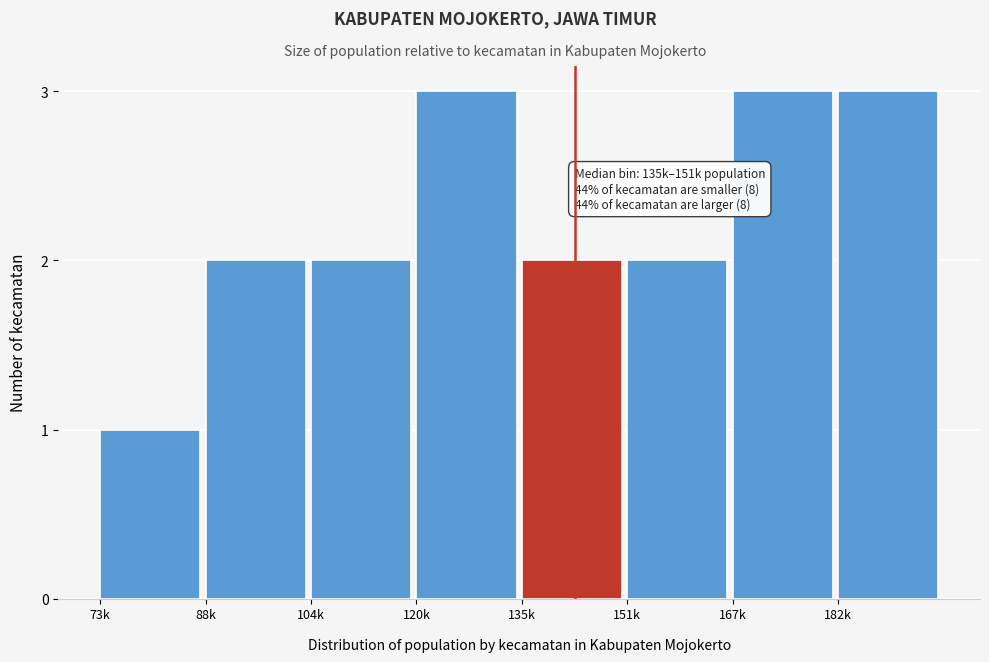

Reading left to right, what are all the values shown in this chart?

73k=1	88k=2	104k=2	120k=3	135k=2	151k=2	167k=3	182k=3